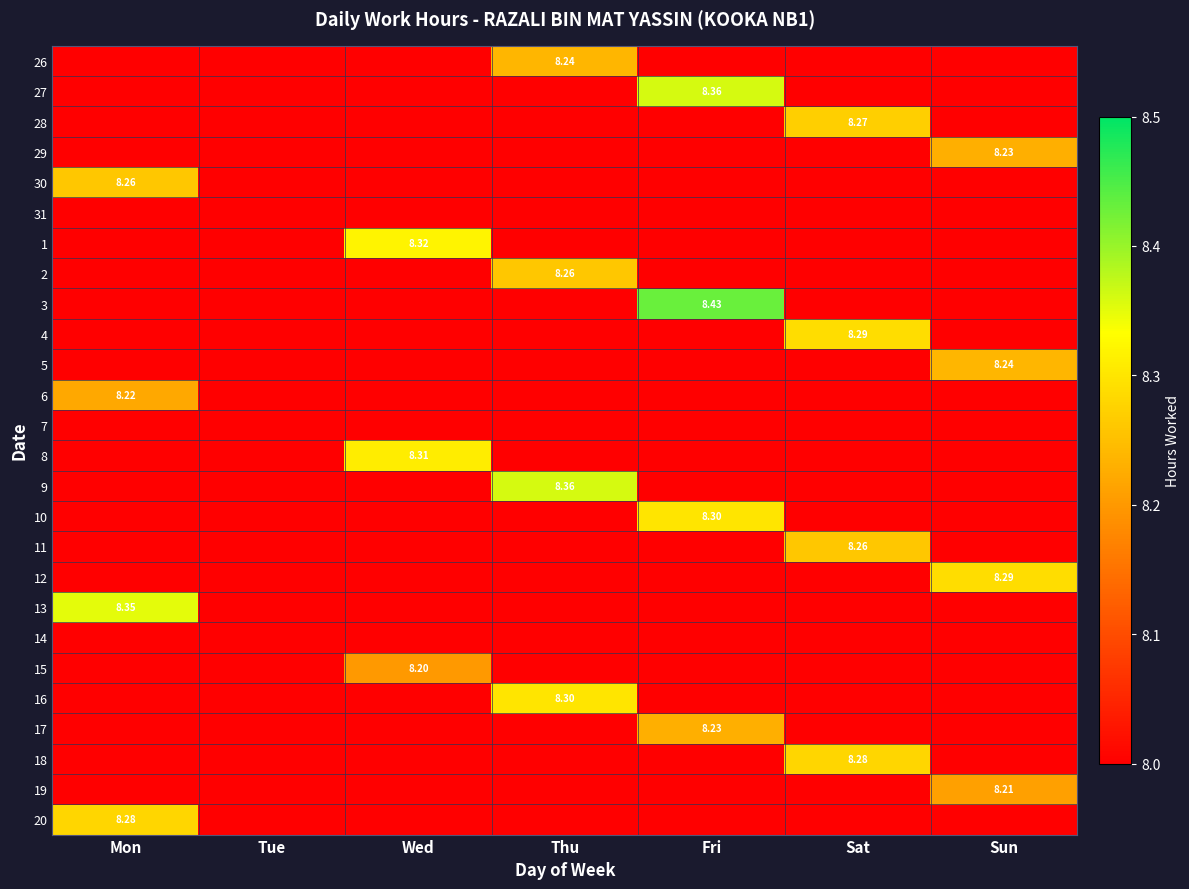

The value of 4 at Tue is 3.5. True or false?

False